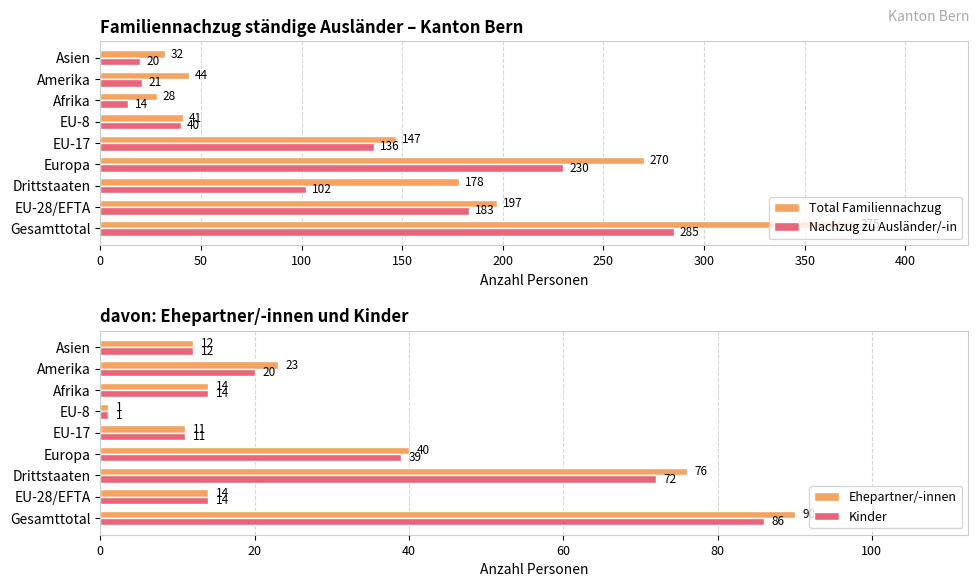

What is the sum of the Nachzug zu Ausländer/-in values at Asien and Amerika?

41